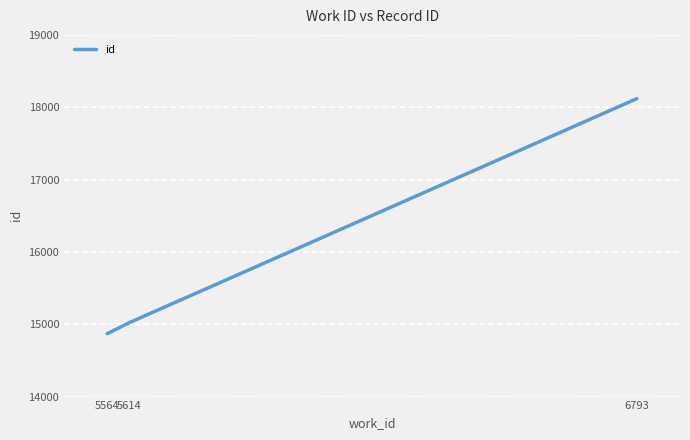

What is the change in value from 5614 to 6793?

+3100